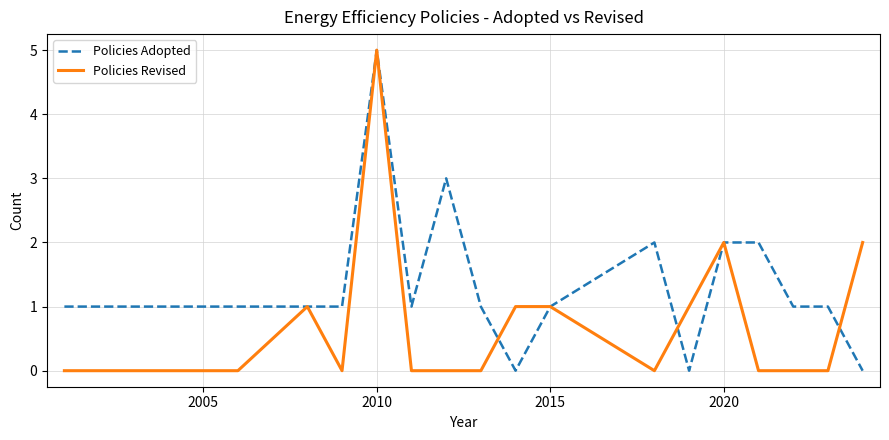

Reading left to right, extract all data points from this chart.

Policies Adopted: 1	1	1	1	1	5	1	3	1	0	1	2	0	2	2	1	1	0
Policies Revised: 0	0	0	1	0	5	0	0	0	1	1	0	1	2	0	0	0	2